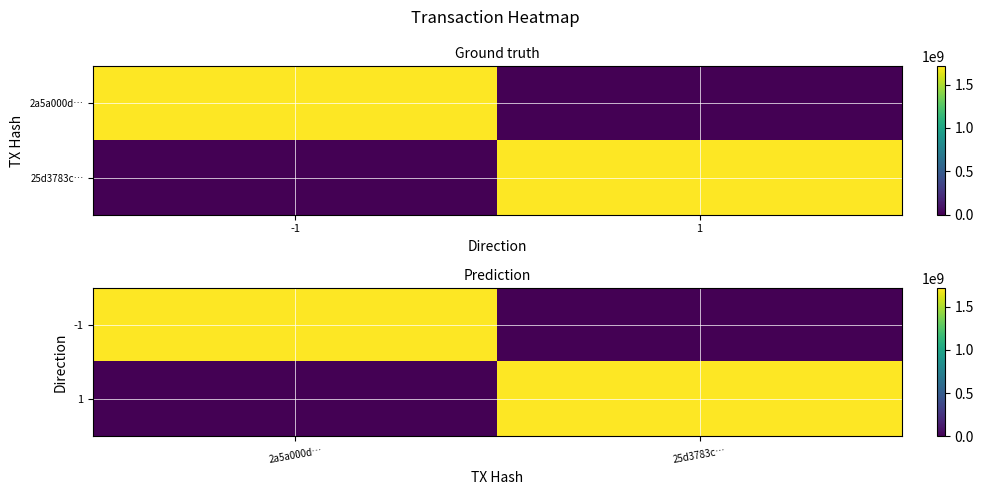

The 1 series shows -934511702 at 2a5a000d…. True or false?

False